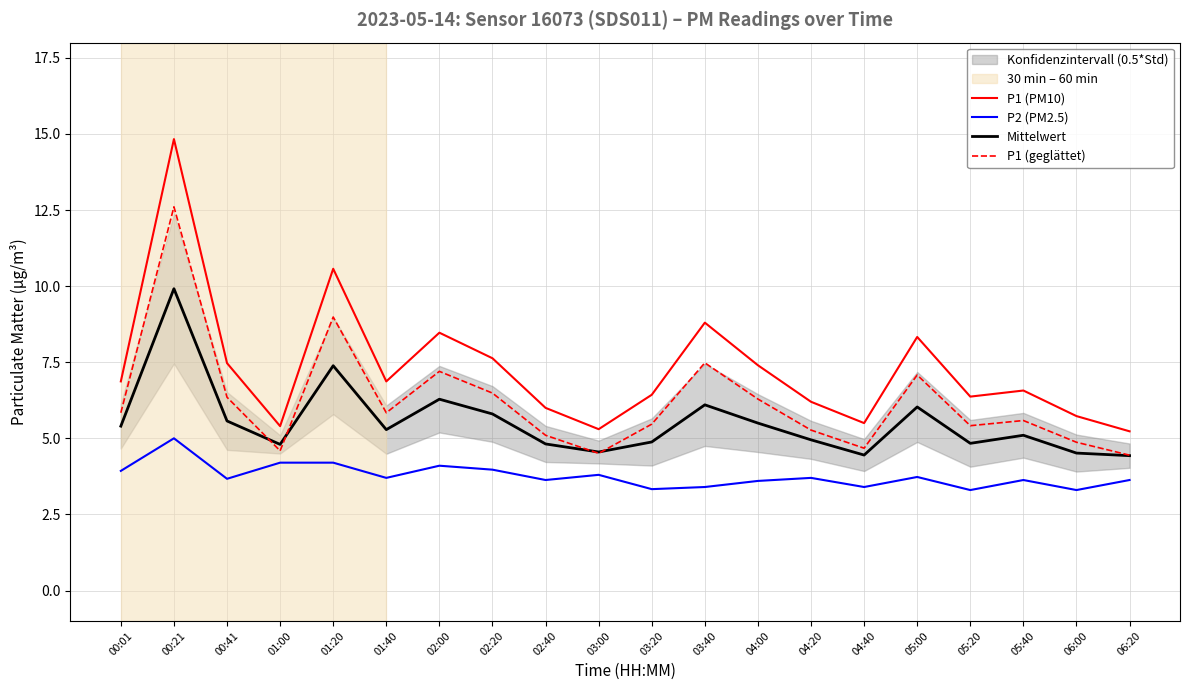

Which has a higher value, 04:40 or 00:01?

00:01